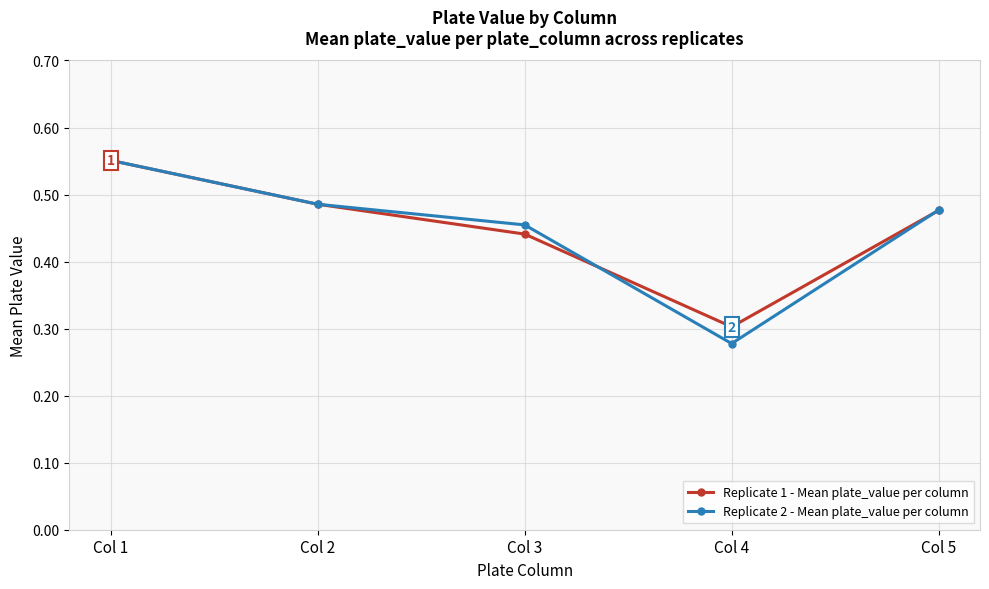

Does the chart display data point markers on the line(s)?

Yes